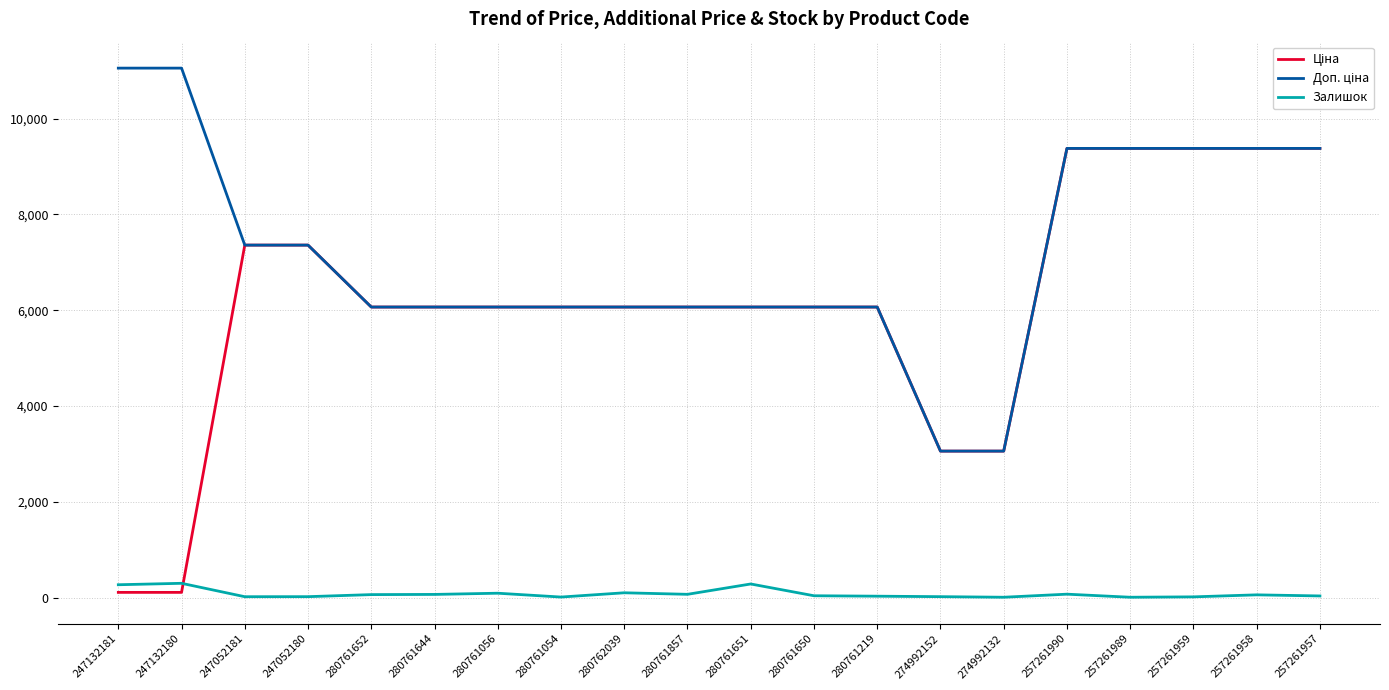

What is the maximum value shown in the chart?

11055.0